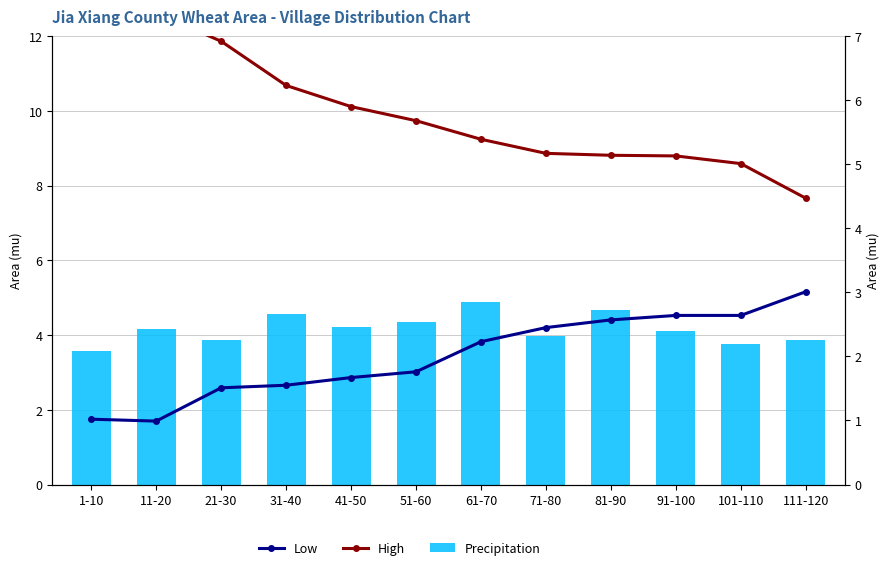

What is the label of the 1st bar from the left?

1-10